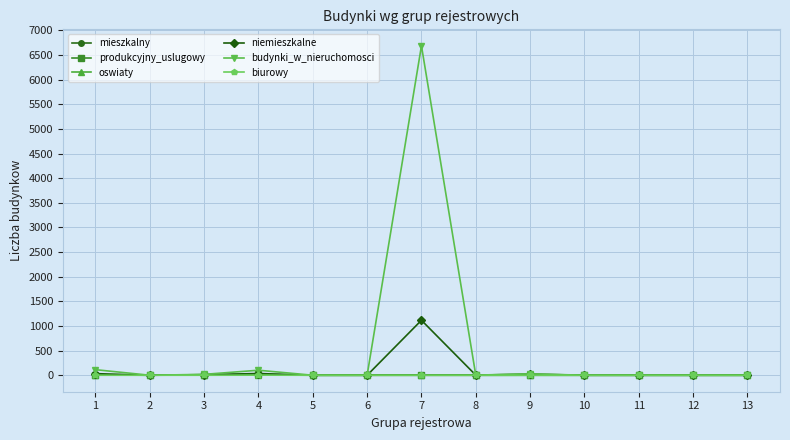

The value of biurowy at 2 is 0. True or false?

True